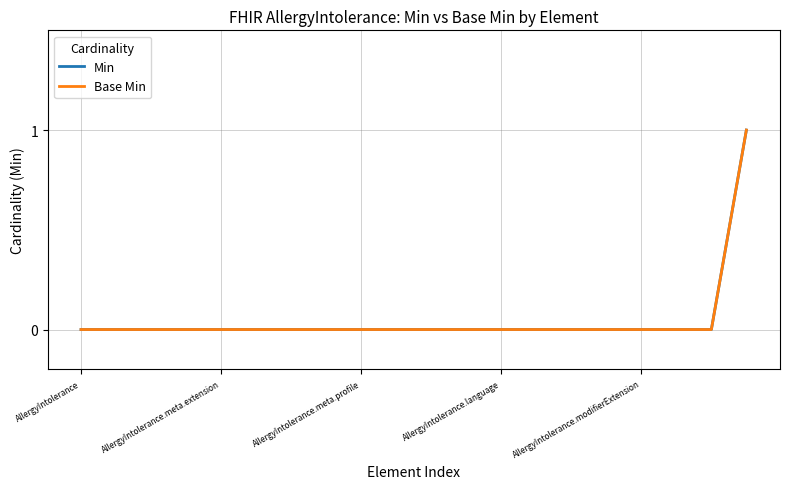

What is the label of the 19th point from the left?

18